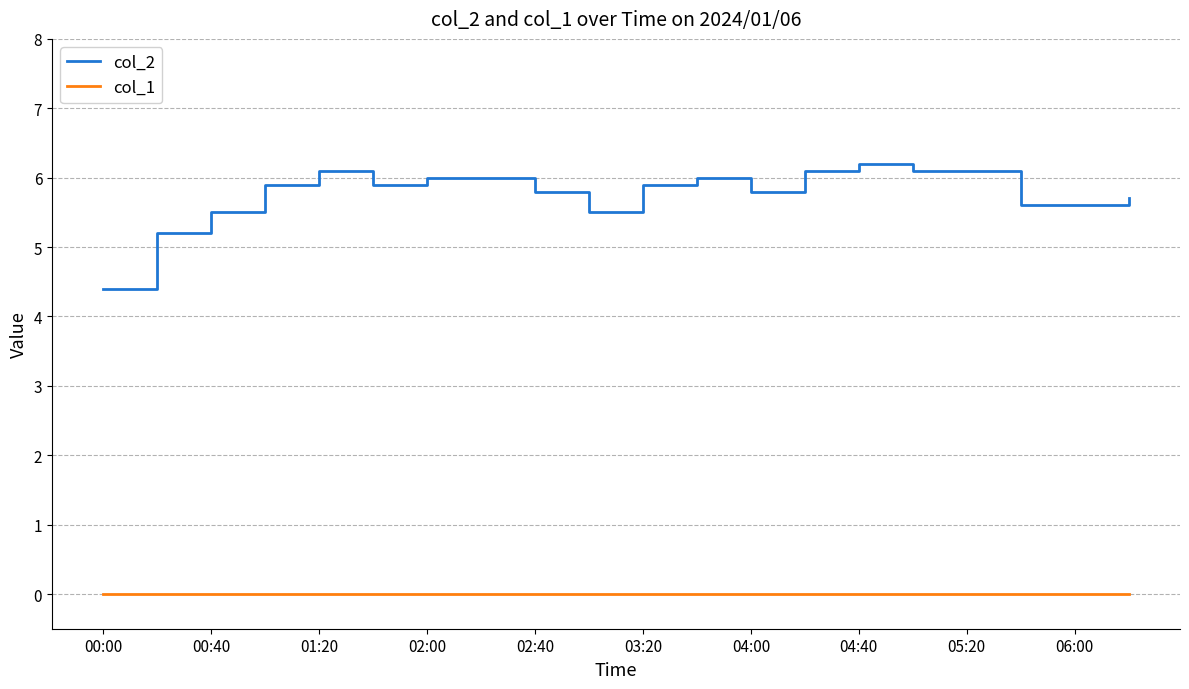

At how many categories does at least one series exceed 2?

20